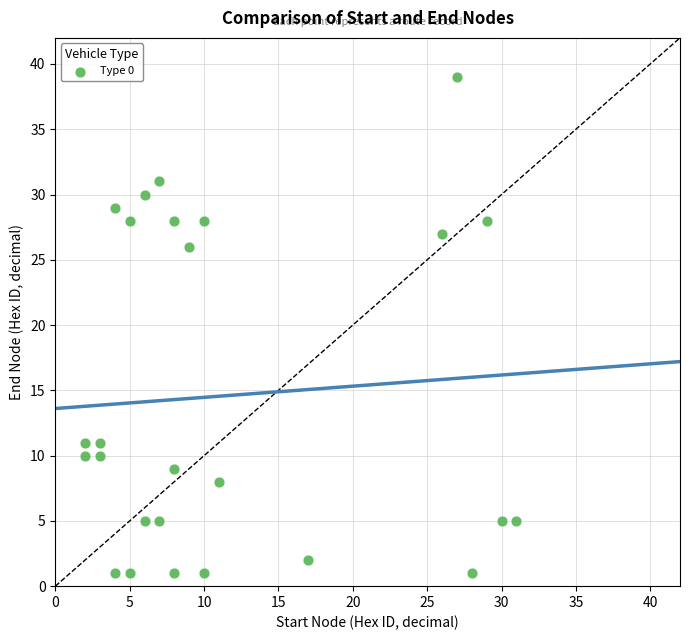

What is the range of X values (max minus min)?

29